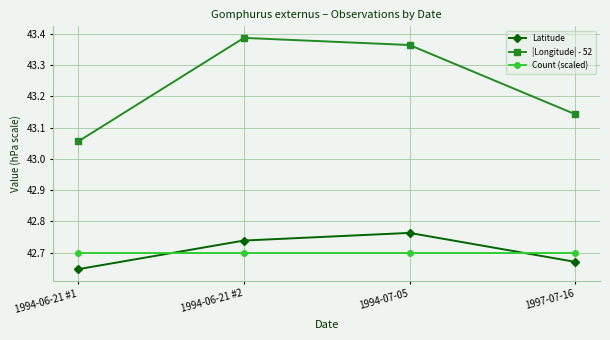

At how many categories does at least one series exceed 42?

4